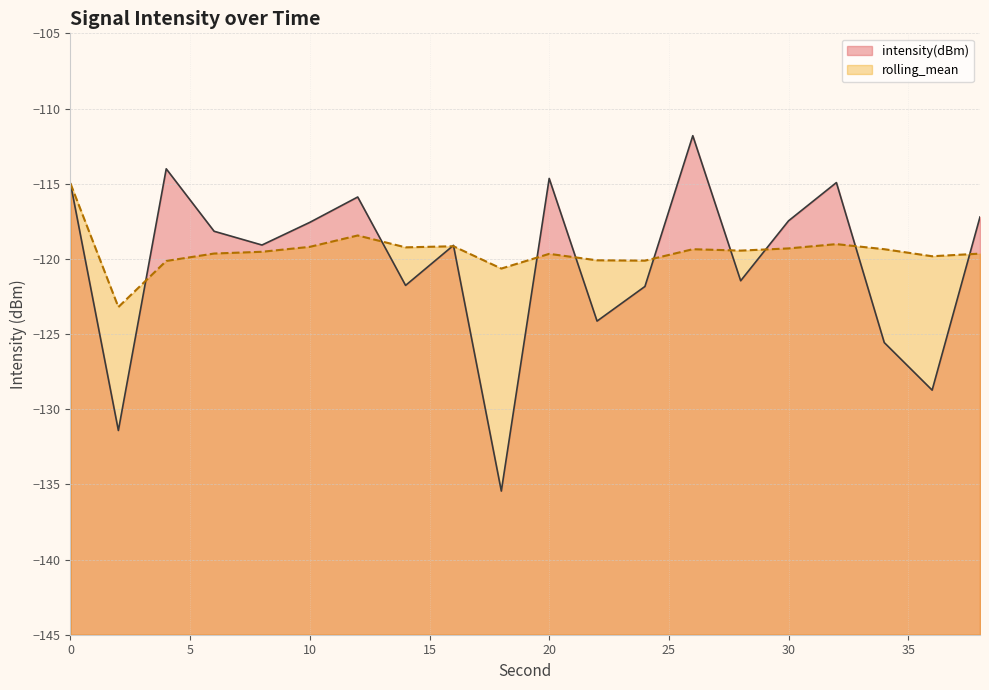

What is the difference between the rolling_mean values at 14 and 4?

0.9